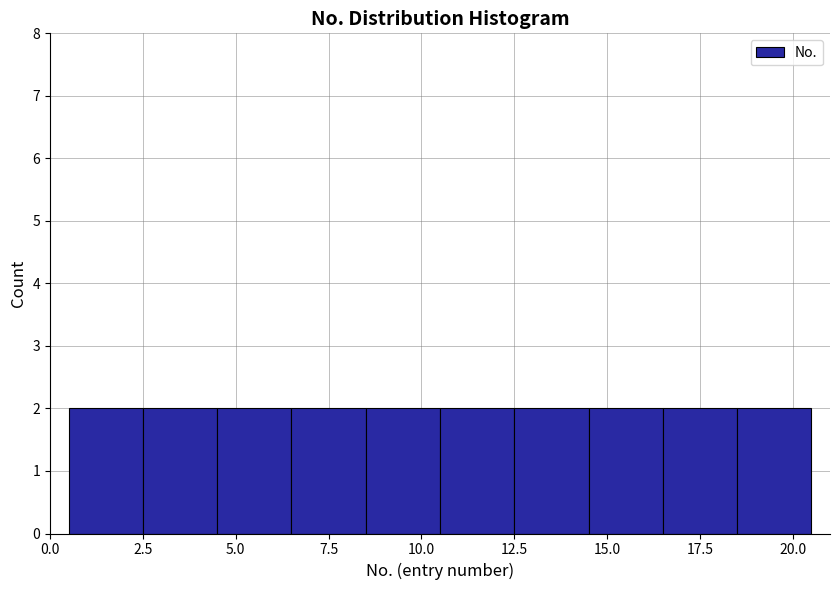

How tall is the bar that spans 12.5 to 14.5 on the x-axis? The values are not printed on the chart, so give them approximately, as read against the axis.

2